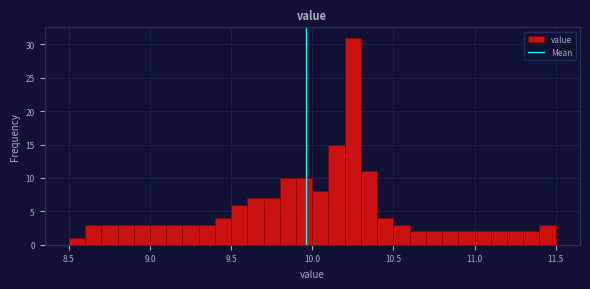

Read against the x-axis, roughly where is the centre of the tallest bar?

10.25